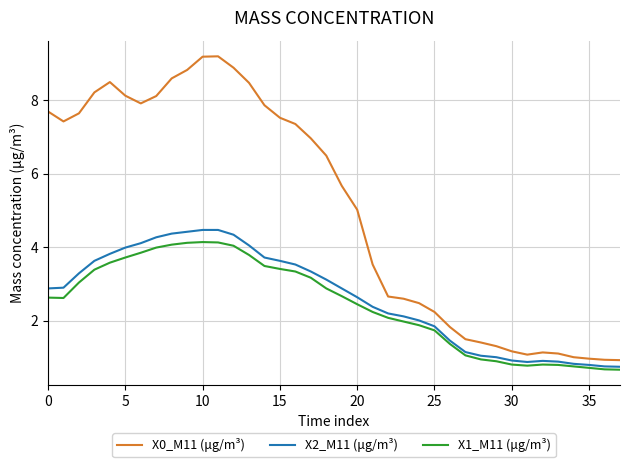

Which series has the widest spread of values?

X0_M11 (μg/m³)